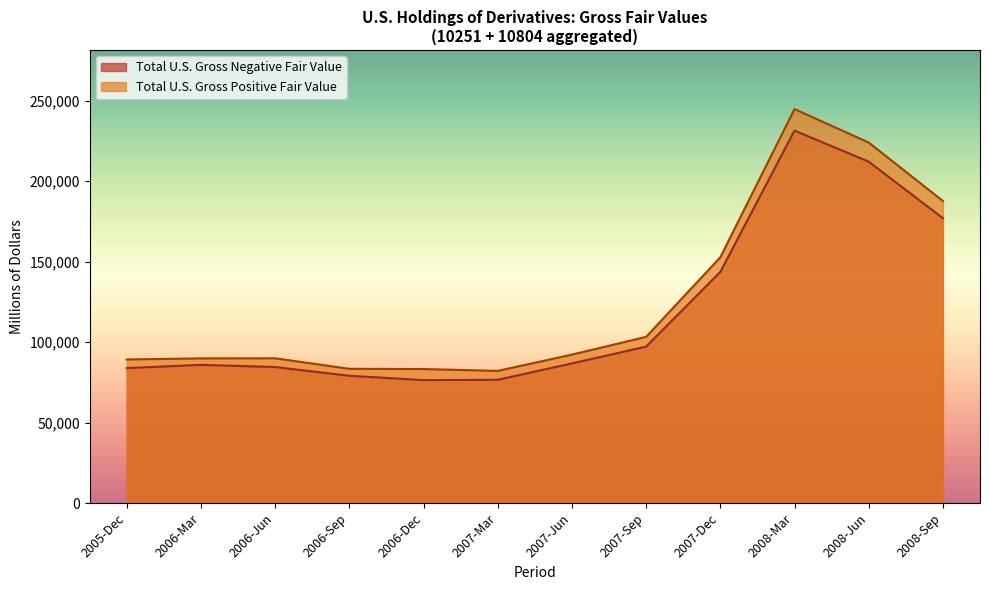

What is the maximum value for Total U.S. Gross Positive Fair Value?

244770